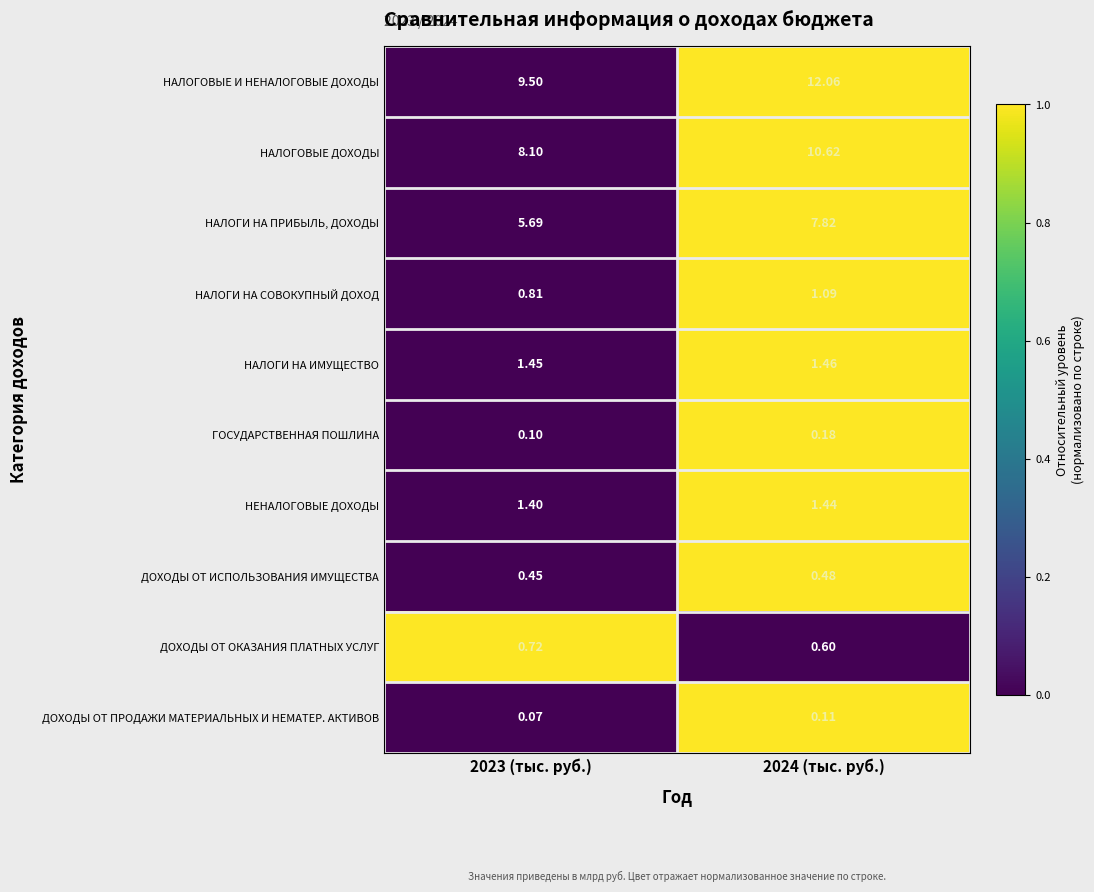

Between 2023 (тыс. руб.) and 2024 (тыс. руб.), which series saw the biggest shift?

НАЛОГОВЫЕ И НЕНАЛОГОВЫЕ ДОХОДЫ